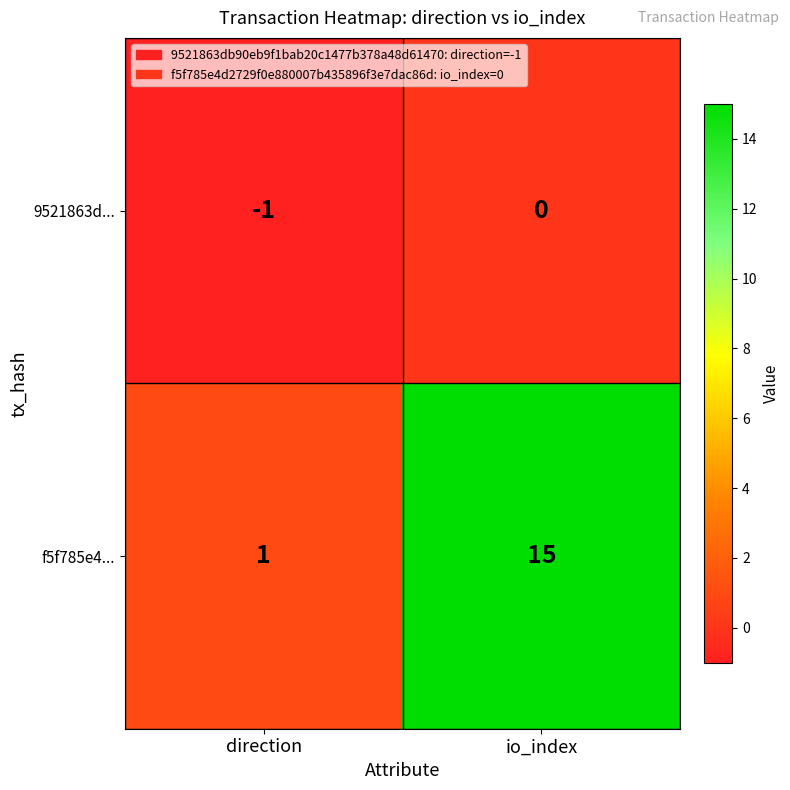

At how many categories does at least one series exceed 6?

1